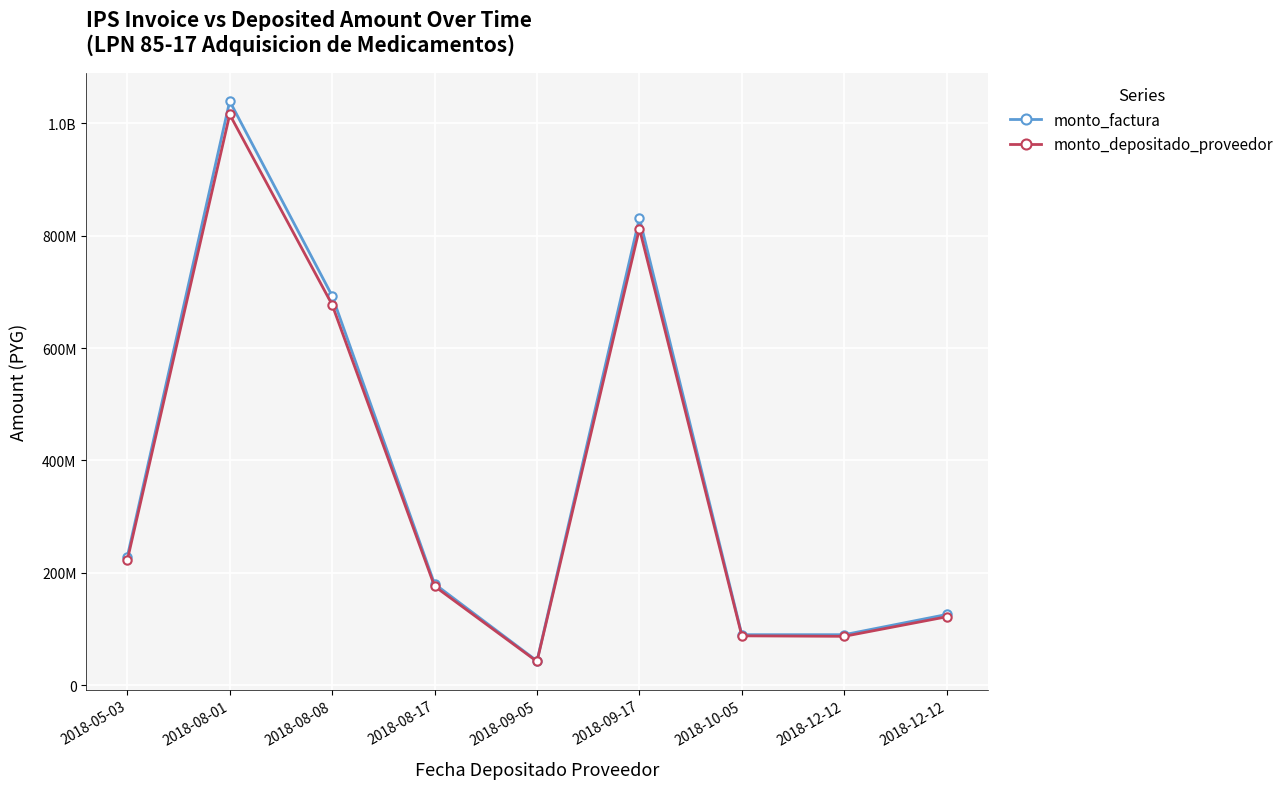

What is the label of the 3rd point from the right?

2018-10-05